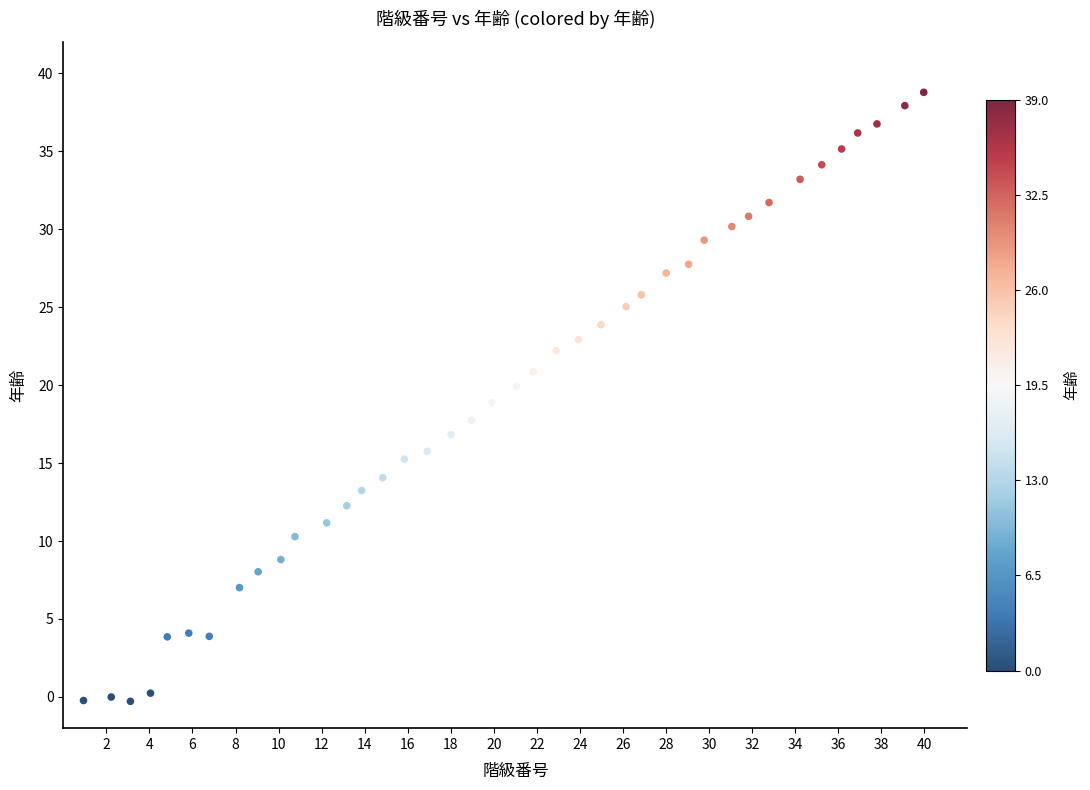

What is the range of Y values (max minus min)?

39.0